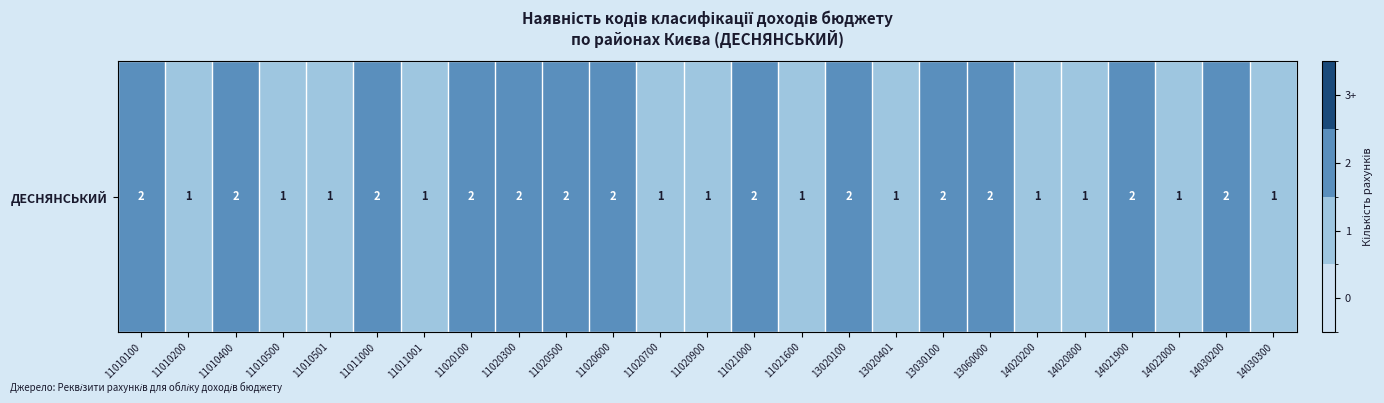

Reading right to left, extract all data points from this chart.

1	2	1	2	1	1	2	2	1	2	1	2	1	1	2	2	2	2	1	2	1	1	2	1	2